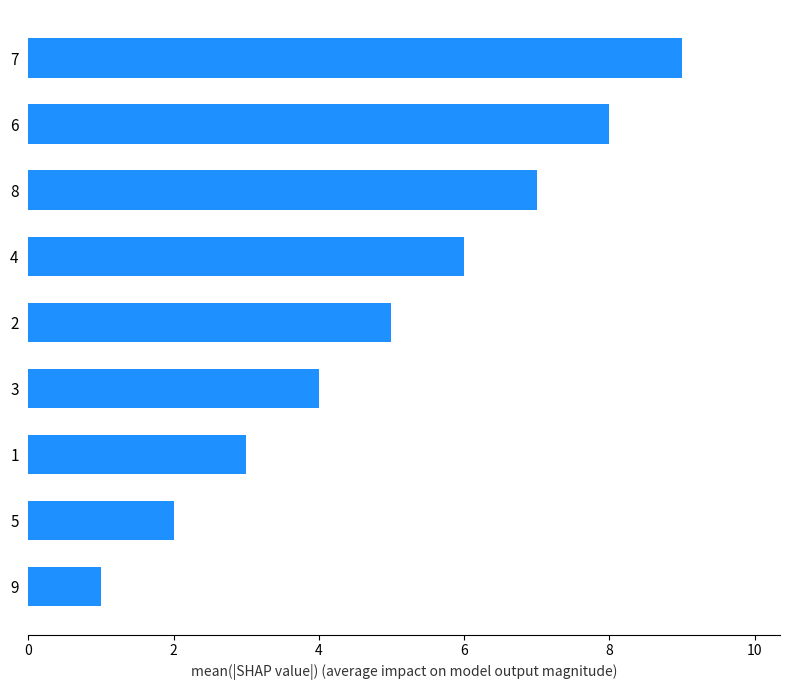

What is the ratio of the value at 1 to the value at 8?

0.4